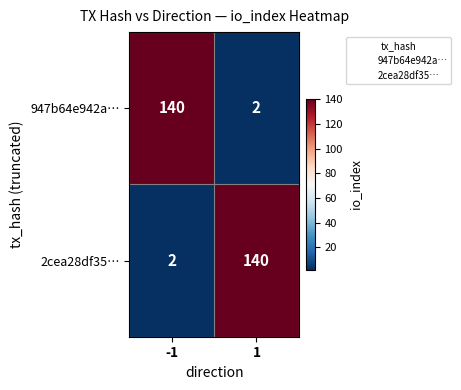

What is the spread (max minus min) of values at -1?

138